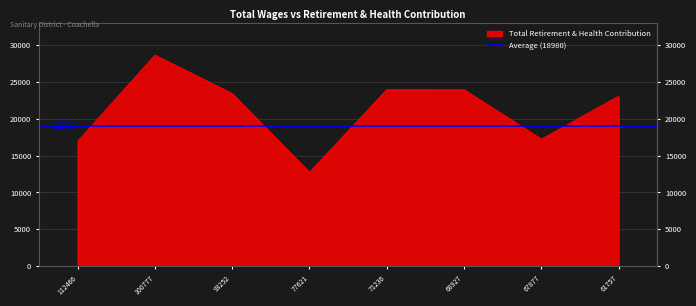

Reading right to left, what are all the values shown in this chart?

61757=23055	67877=17226	68927=23921	71236=23945	77621=12733	93252=23398	100777=28607	112466=16951